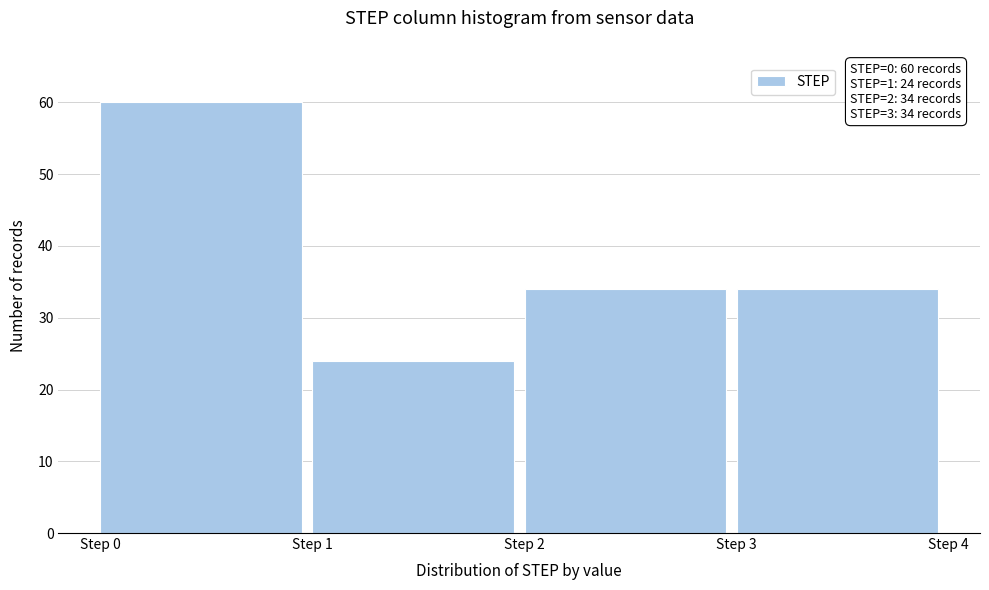

Over which range of the x-axis is the bar tallest?

0 to 1